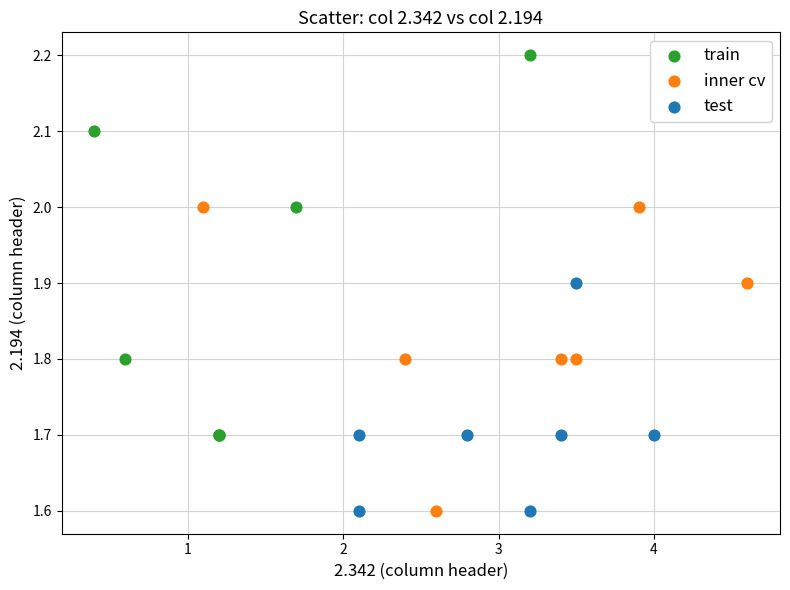

Which series contains the highest Y value?

train